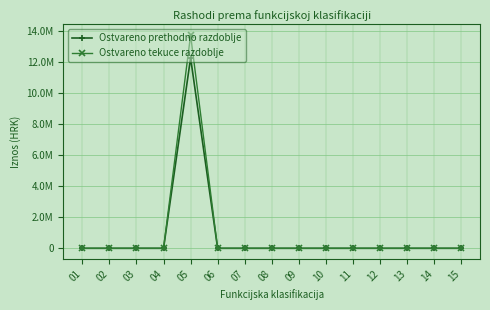

True or false: Ostvareno tekuce razdoblje and Ostvareno prethodno razdoblje cross at least once.

False